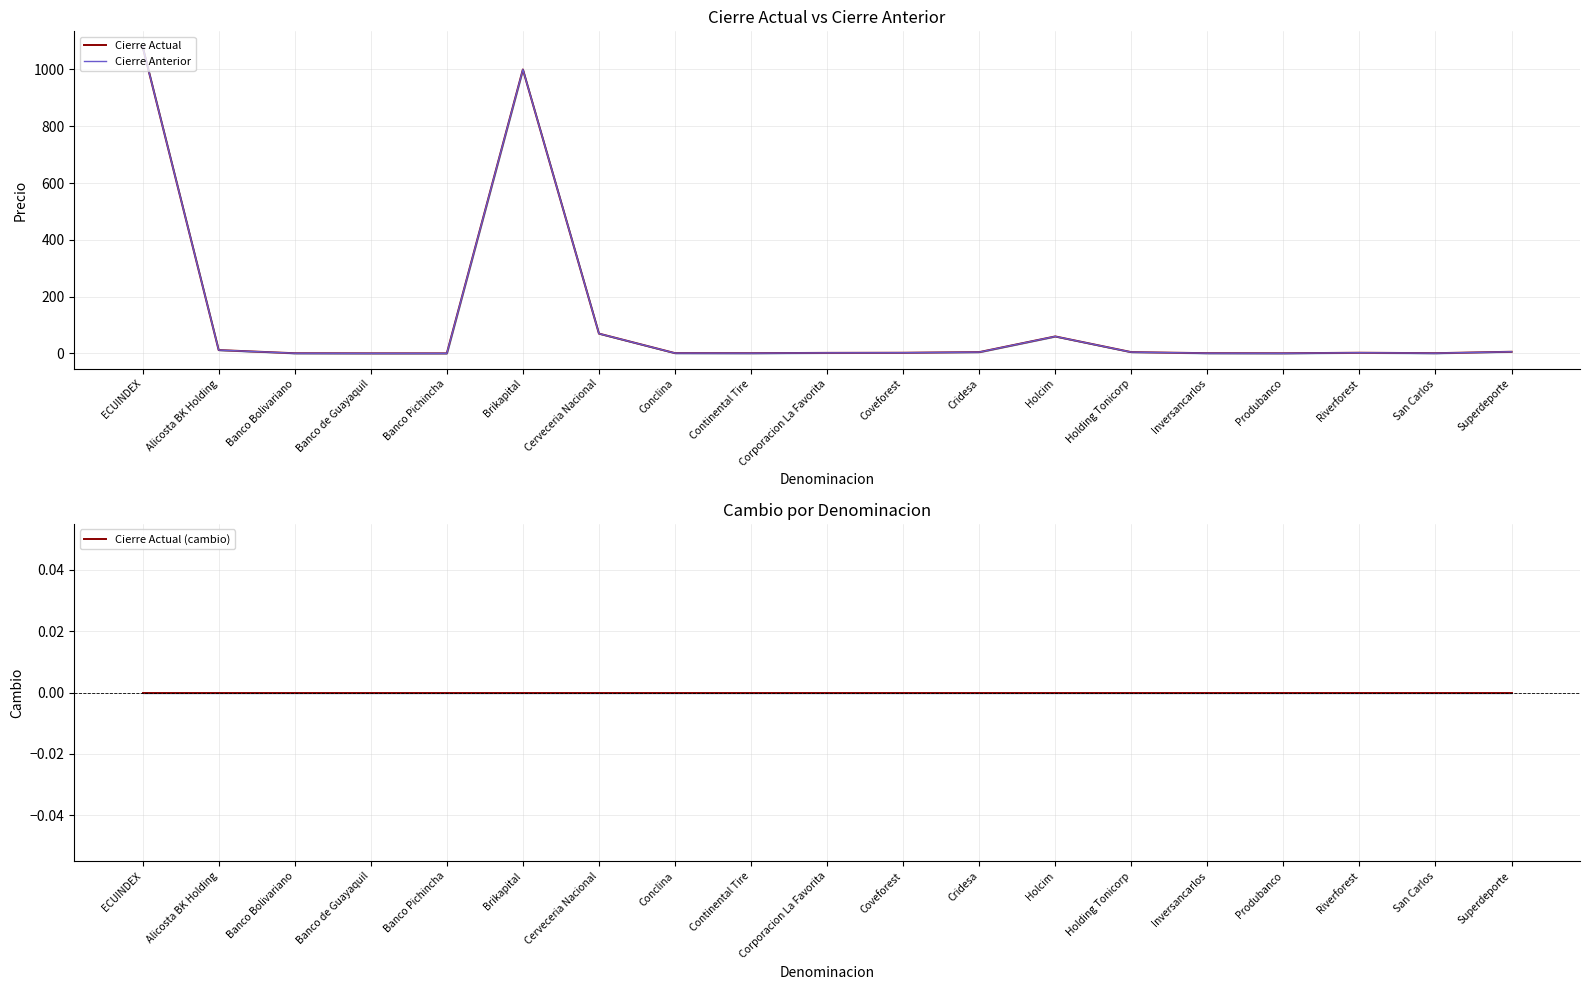

What is the average value of the Cierre Anterior series?

118.5